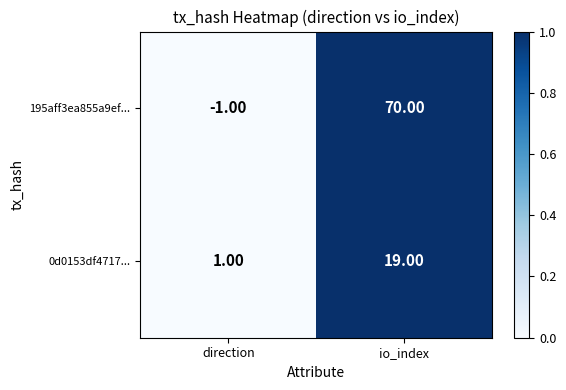

What is the difference between the 195aff3ea855a9ef... values at direction and io_index?

71